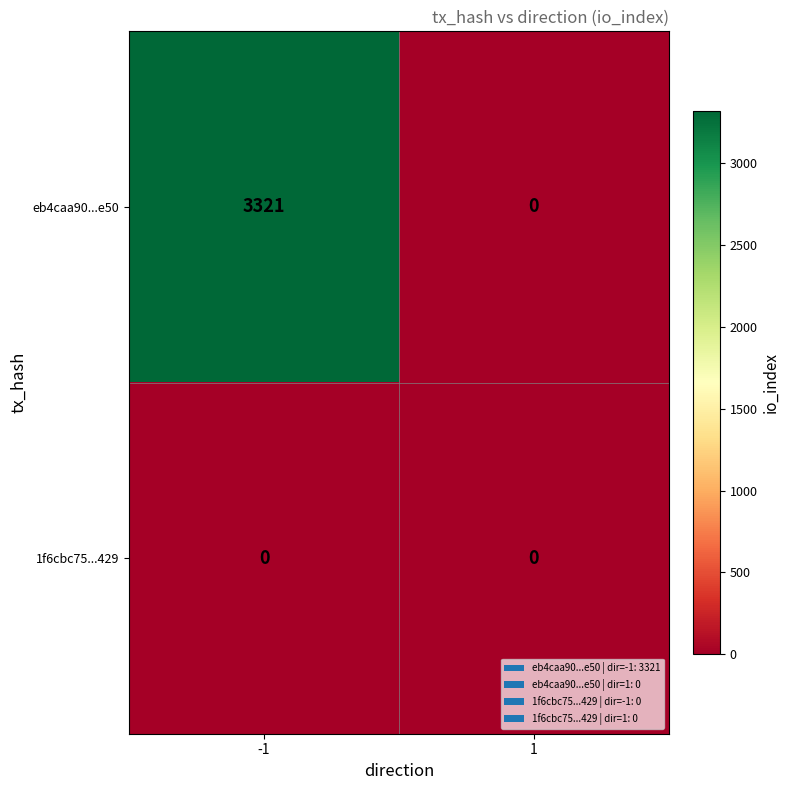

Reading left to right, transcribe all the data shown in this chart.

eb4caa90...e50: -1=3321	1=0
1f6cbc75...429: -1=0	1=0